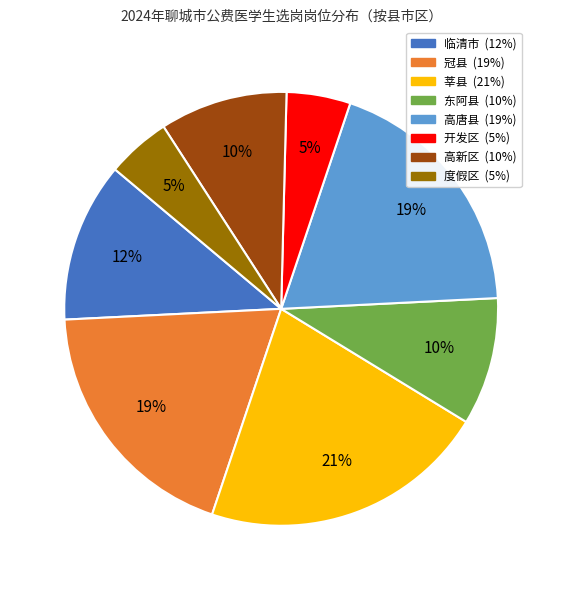

To the nearest percent, what portion does 临清市 represent?

12%